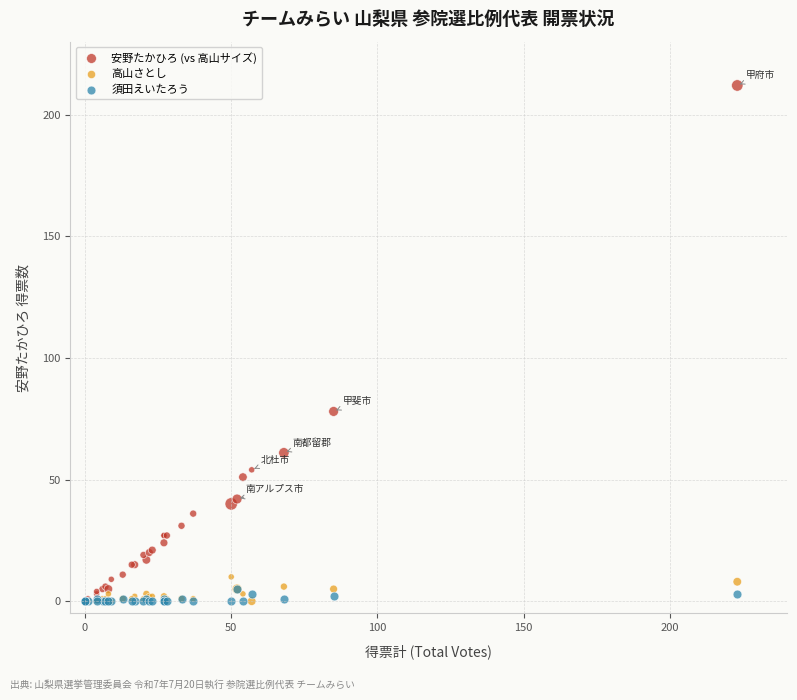

Which series contains the highest Y value?

安野たかひろ (vs 高山サイズ)